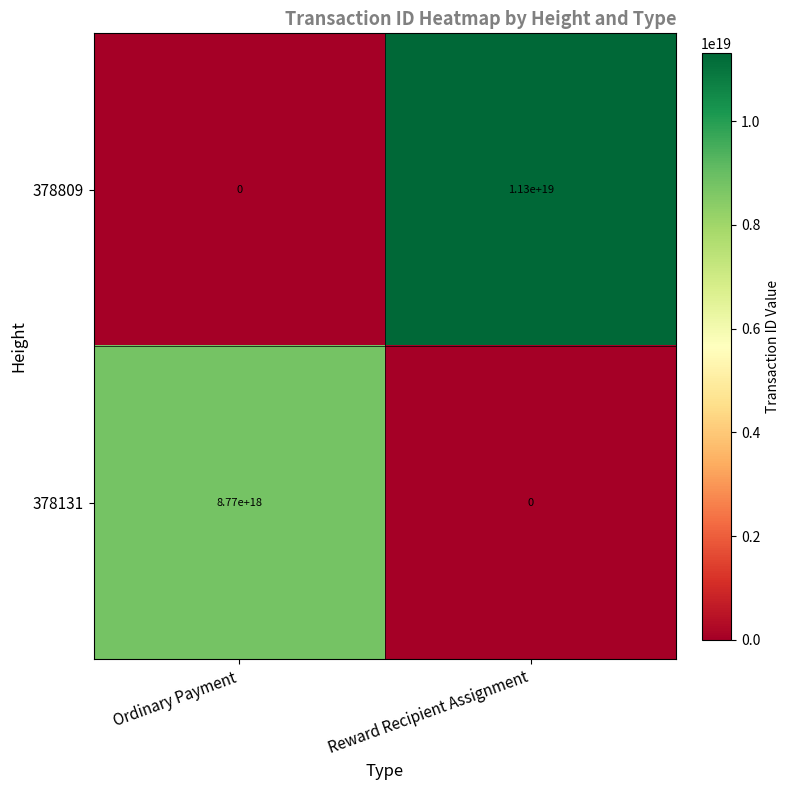

True or false: 378809 has a value of 0 at Ordinary Payment.

True